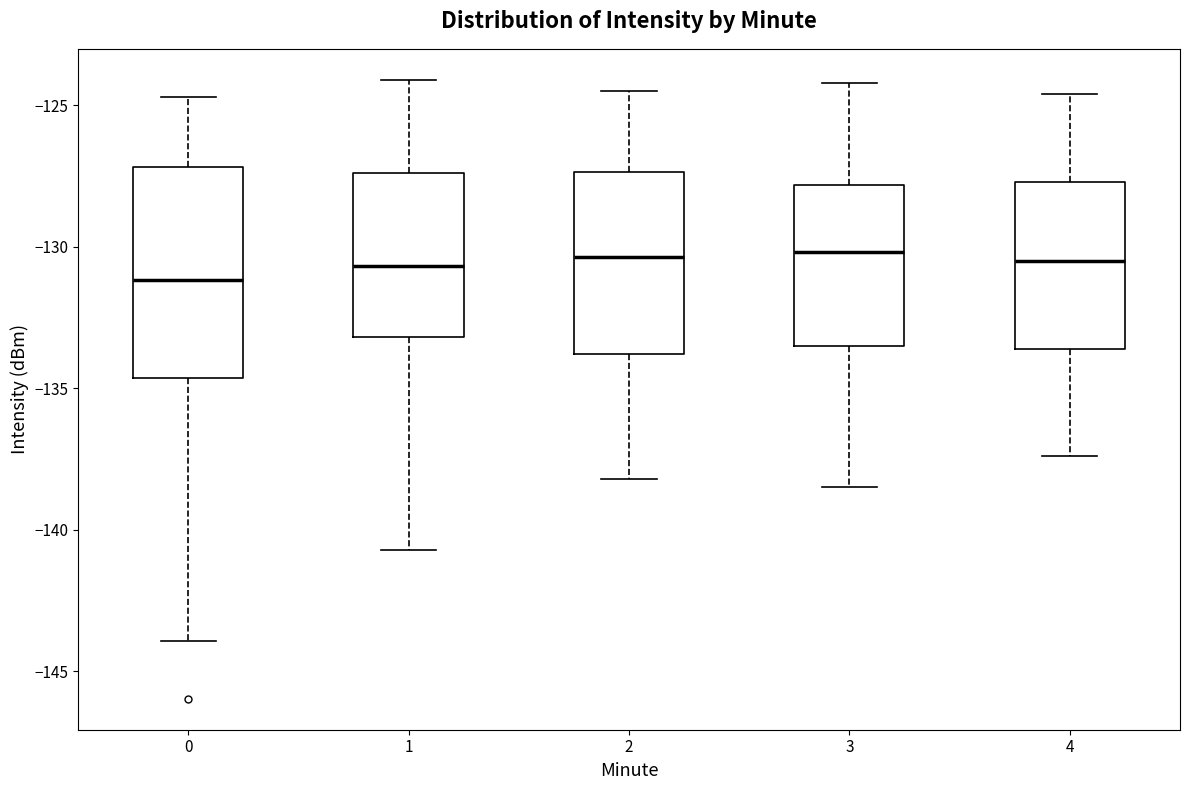

Where does the lower whisker of the box at x = 2 end on the y-axis? The values are not printed on the chart, so give them approximately, as read against the axis.

-138.0